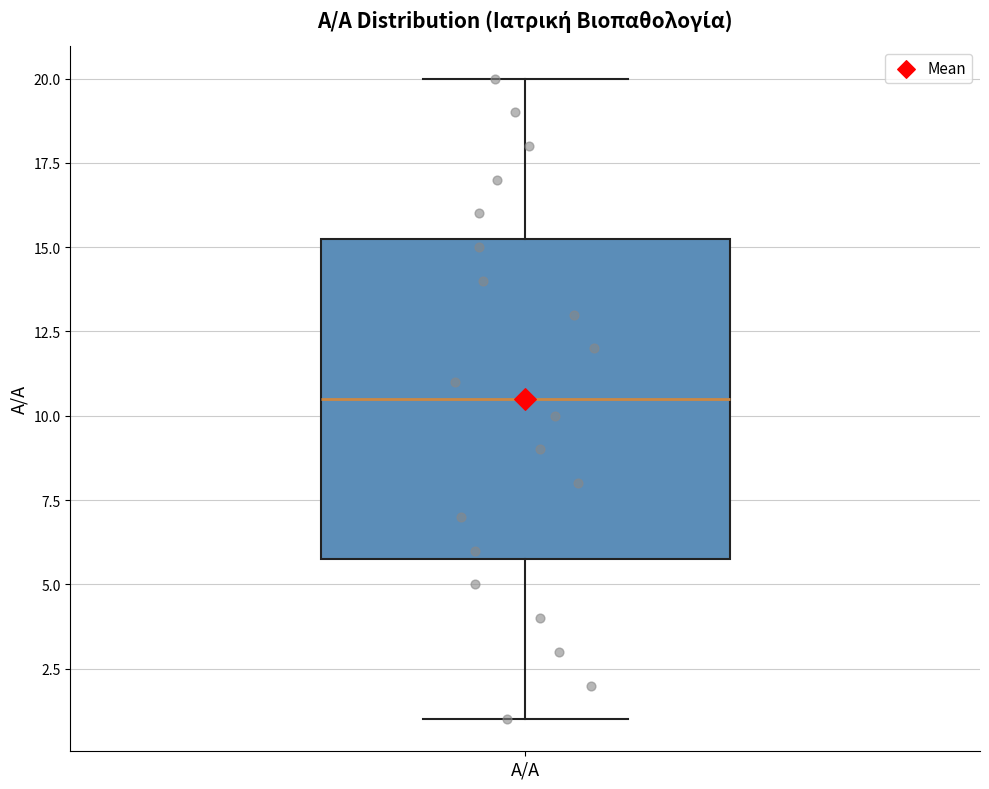

Transcribe this box plot: give where the median line is, the range the box spans, and where the two whiskers end, as read against the y-axis. The values are not printed on the chart, so give them approximately, as read against the axis.

median 10.5, box 6.0 to 15.5, whiskers 1.0 to 20.0